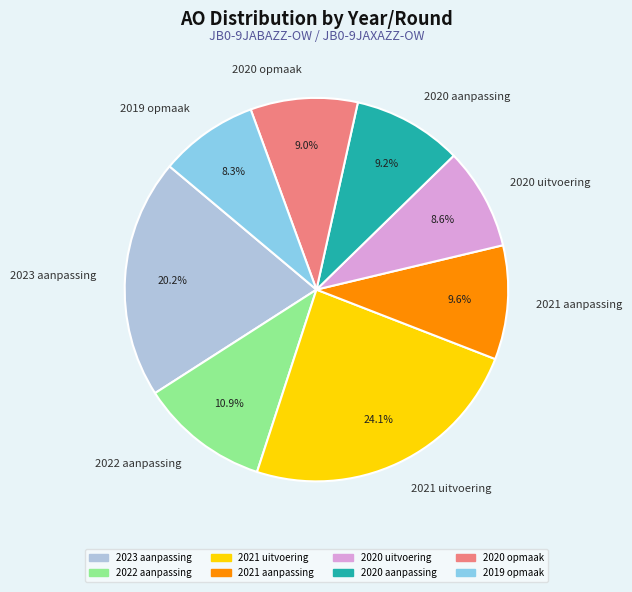

To the nearest percent, what is the average slice percentage?

12%